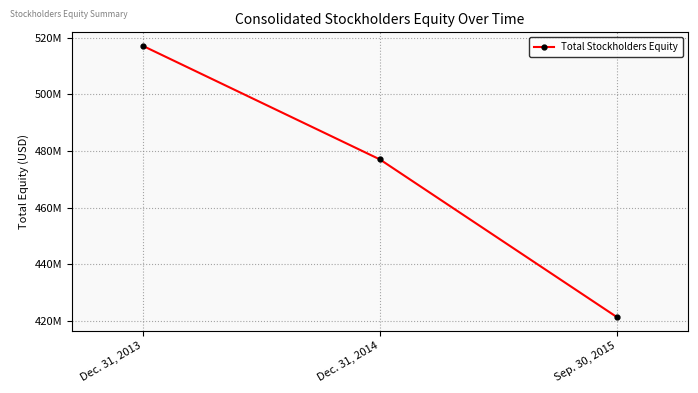

What position from the left is Dec. 31, 2013?

1